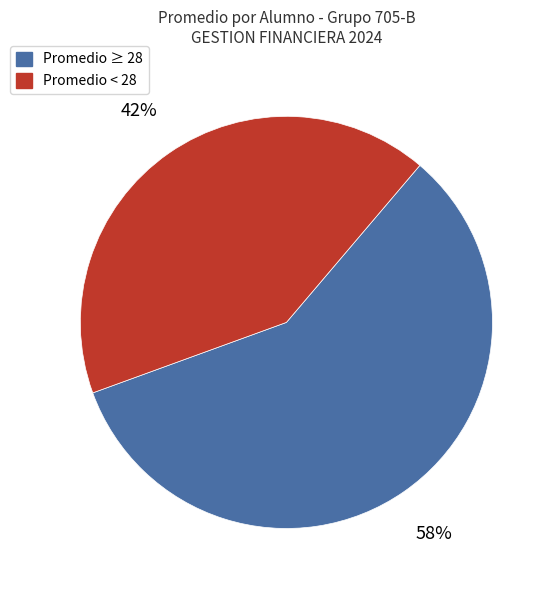

Does any single category account for the majority?

Yes